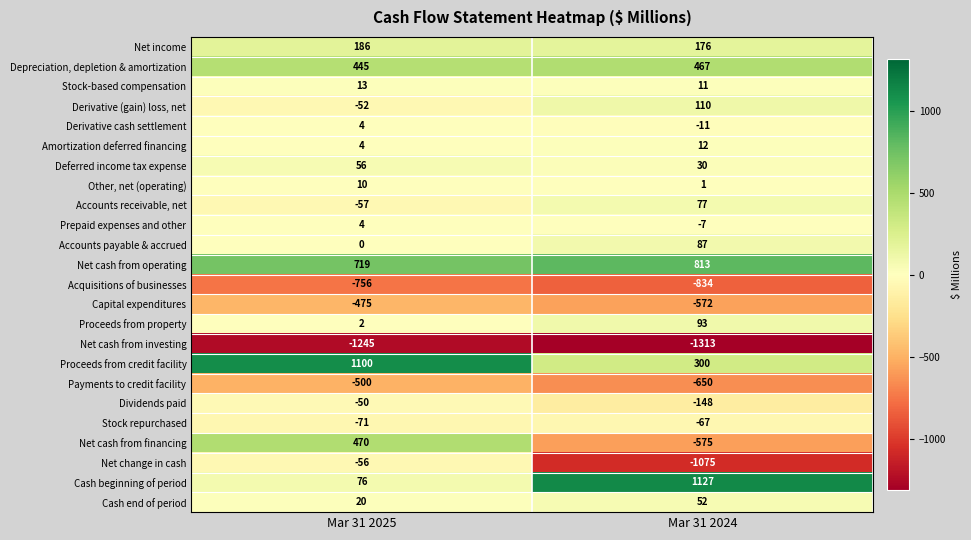

What is the total value across all series at Mar 31 2024?

-1896